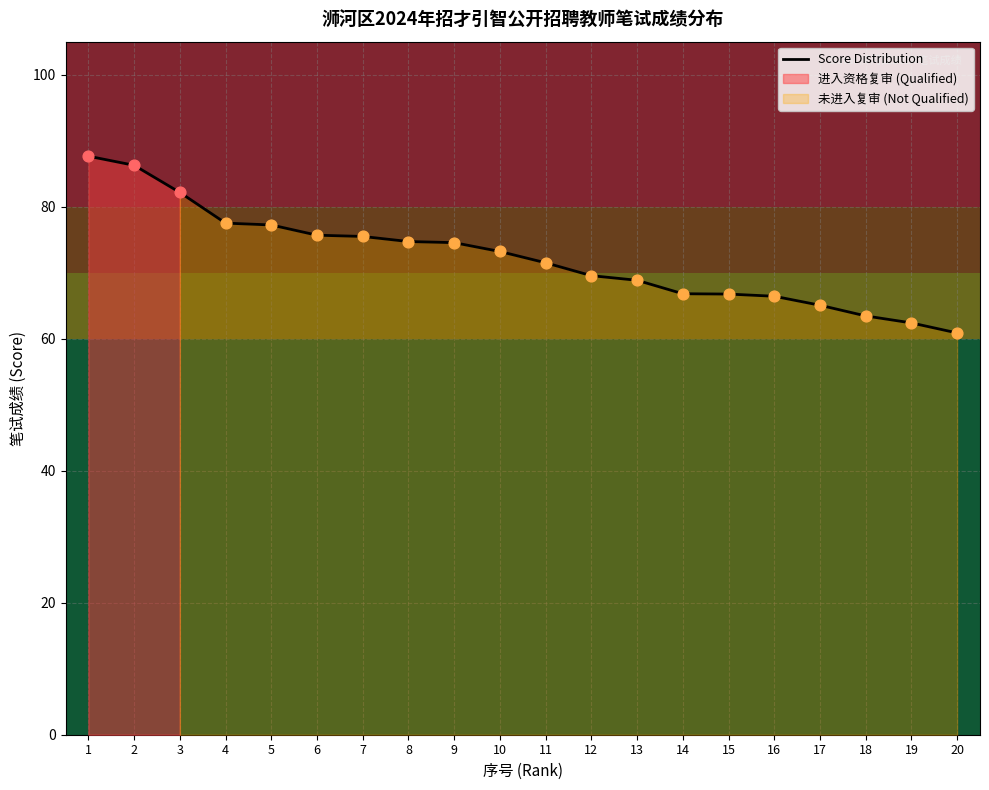

What is the ratio of the value at 12 to the value at 3?

0.8